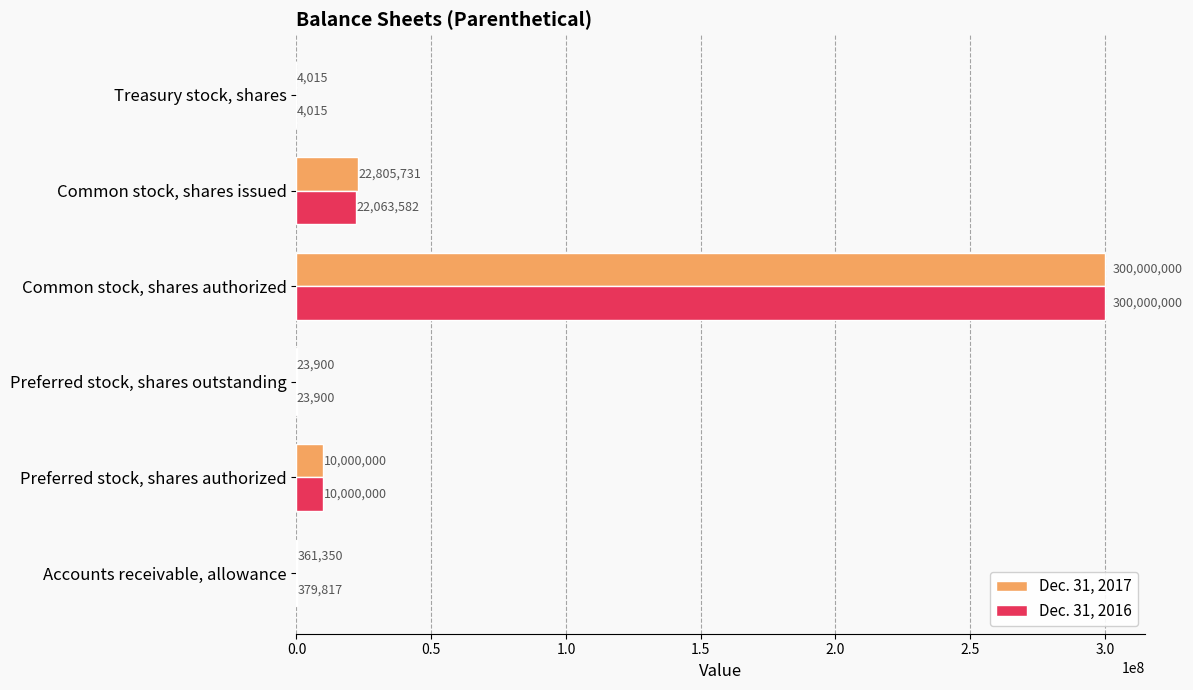

True or false: Dec. 31, 2017 has a value of 10000000 at Preferred stock, shares authorized.

True